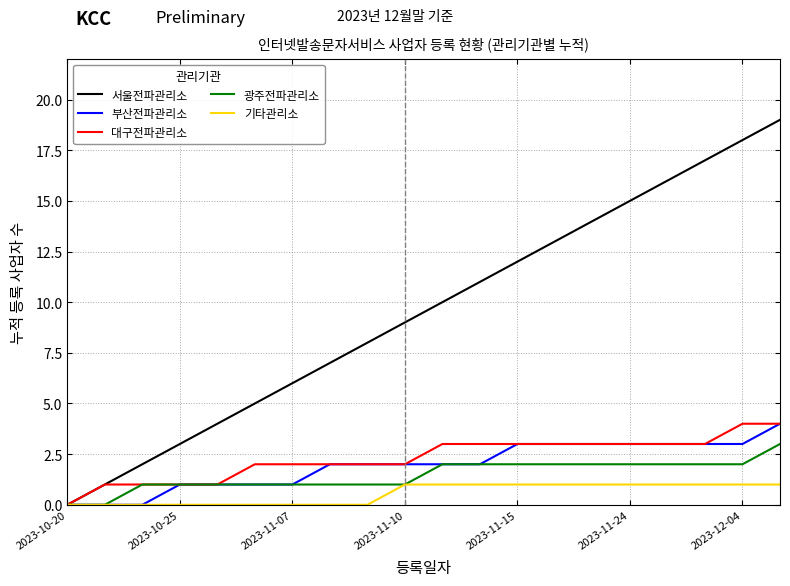

Which series has the largest range (max minus min)?

서울전파관리소